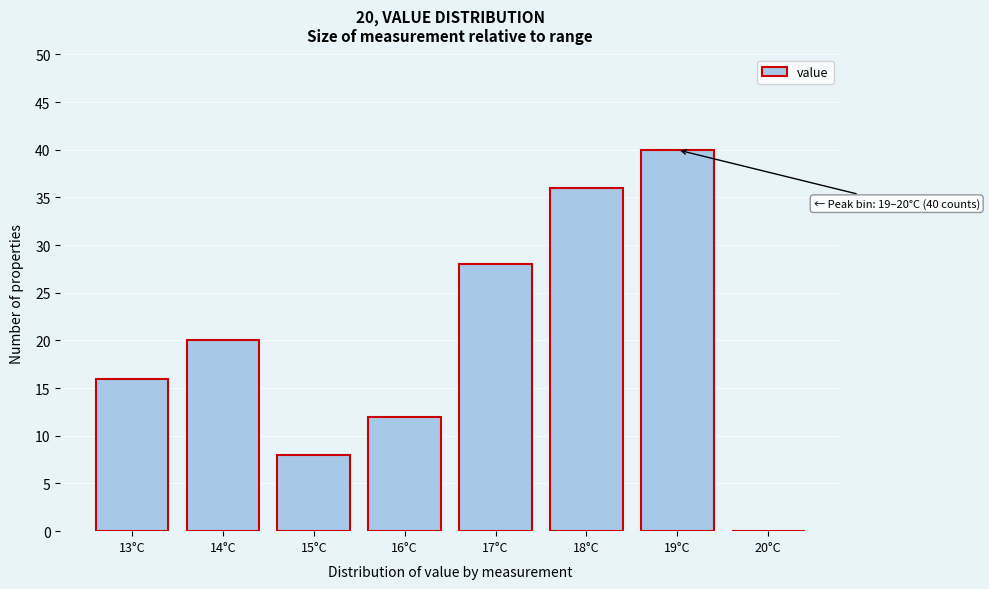

Reading left to right, transcribe all the data shown in this chart.

13°C=16	14°C=20	15°C=8	16°C=12	17°C=28	18°C=36	19°C=40	20°C=0